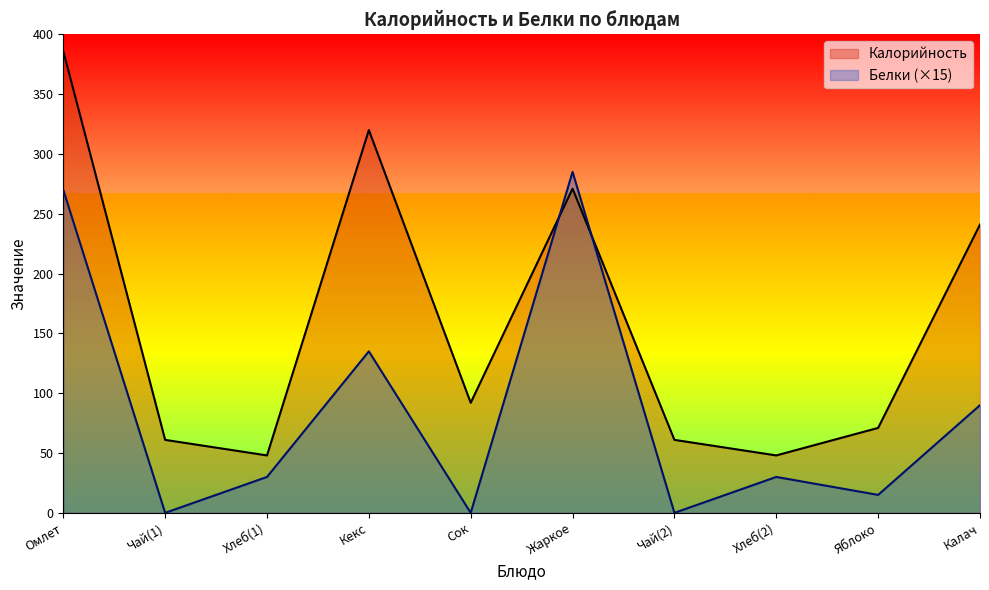

List the series in order of their peak value, highest first.

Калорийность, Белки (×15)